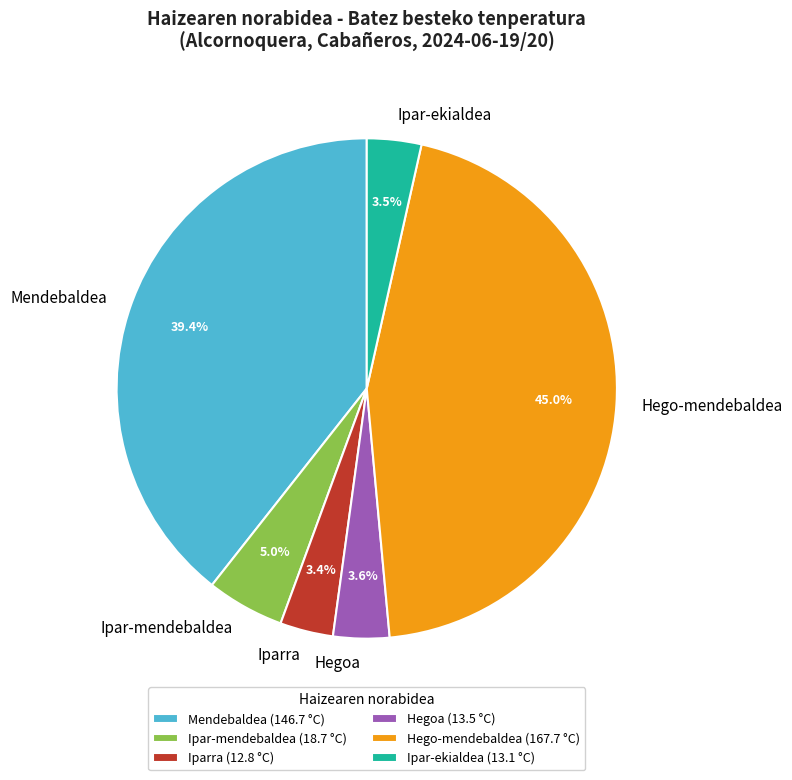

Is it true that Hegoa is 15% of the pie?

False